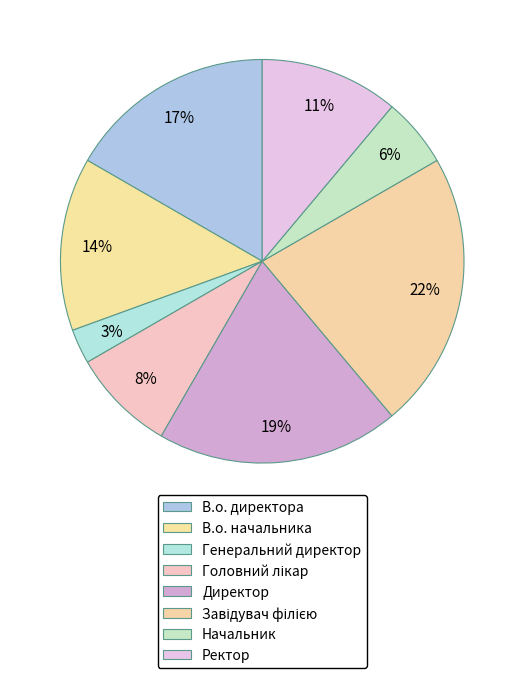

The Директор slice represents 19% of the pie. True or false?

True